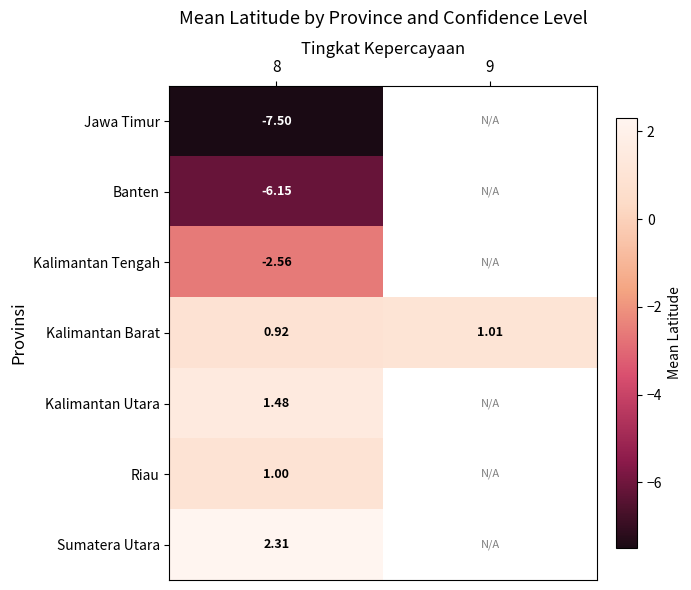

Is the value of Banten at 8 greater than the value of Kalimantan Tengah at 8?

No